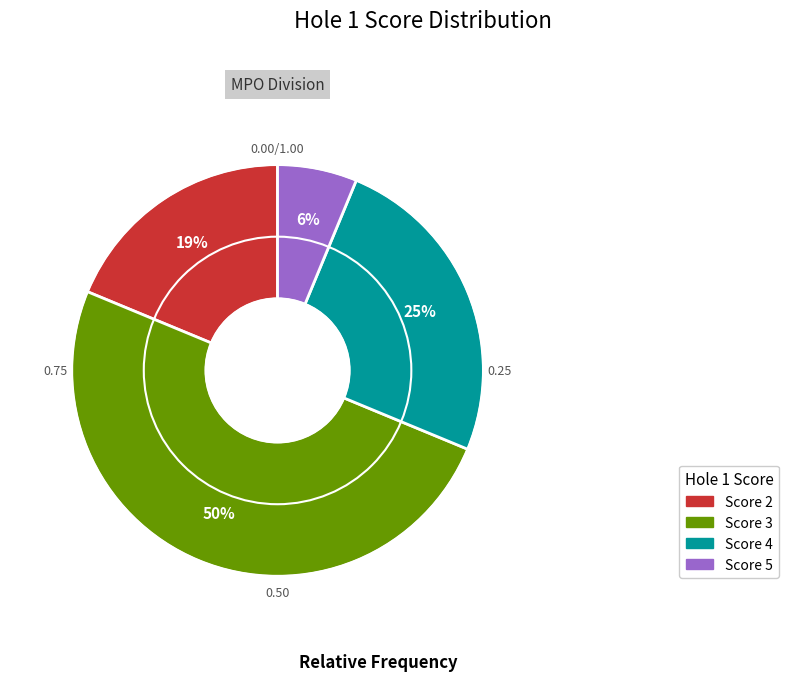

To the nearest percent, what is the average slice percentage?

25%